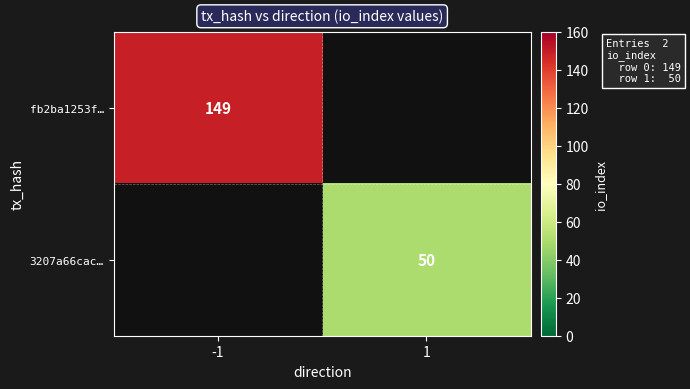

Count the number of data series in this chart.

2